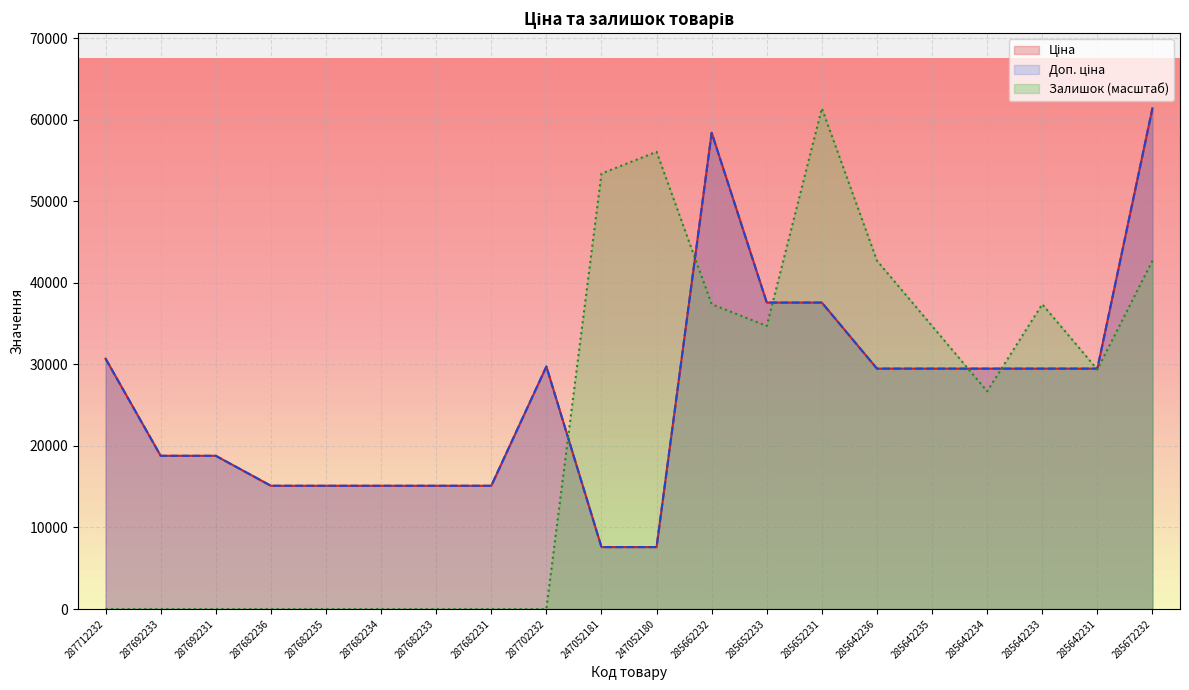

What is the spread (max minus min) of values at 285672232?

18697.4